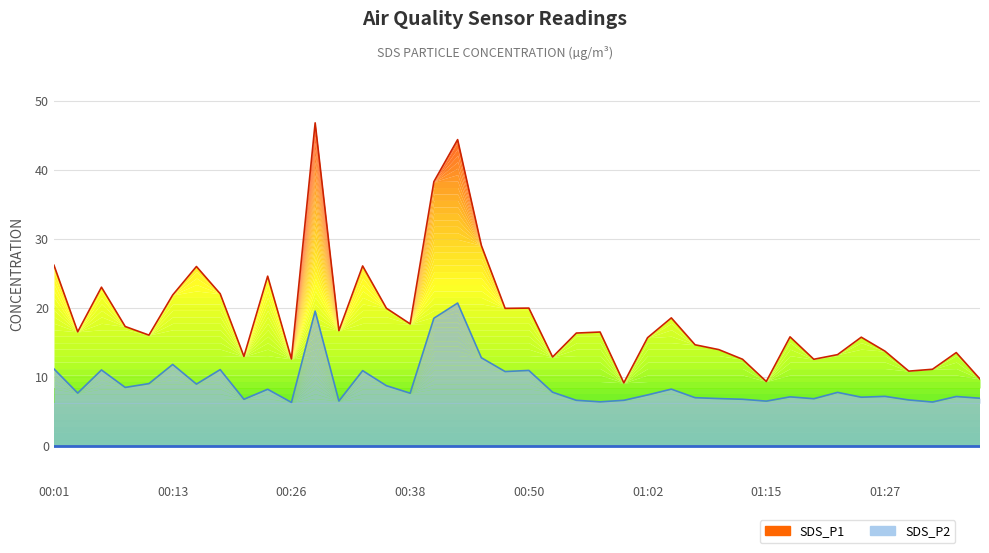

Which series has the largest range (max minus min)?

SDS_P1